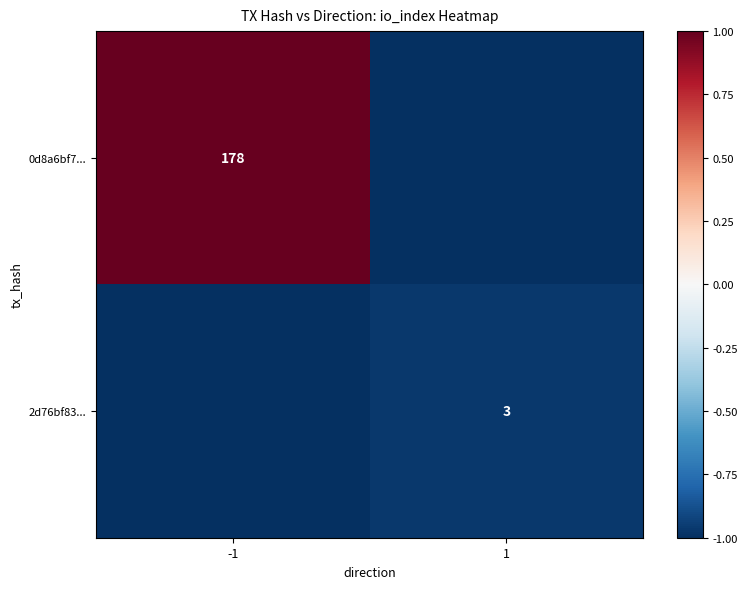

At how many categories does at least one series exceed 0?

1